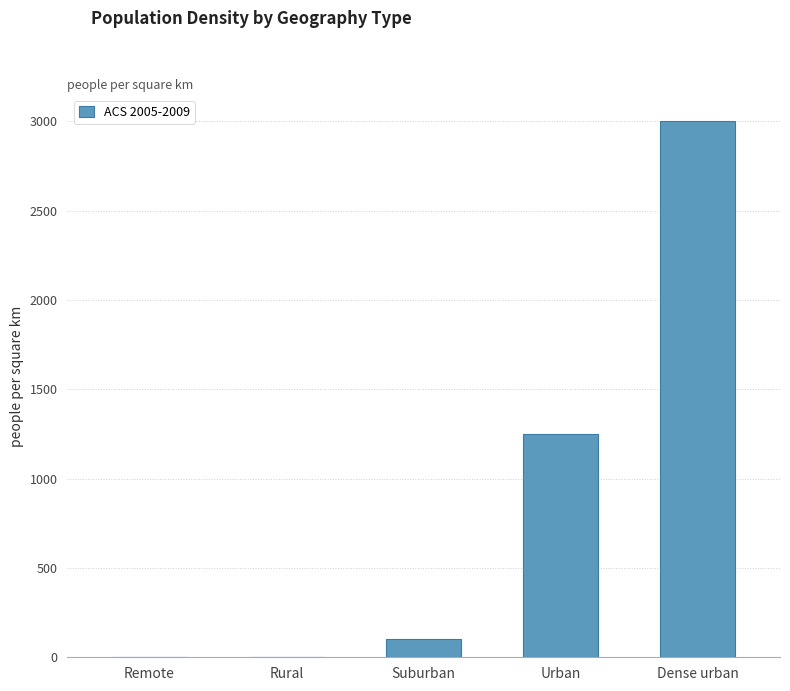

What is the approximate value at Dense urban?

3000.0